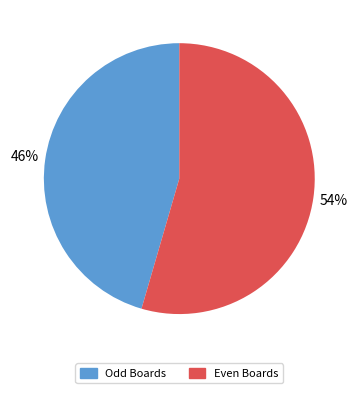

Is Even Boards the majority of the pie?

Yes